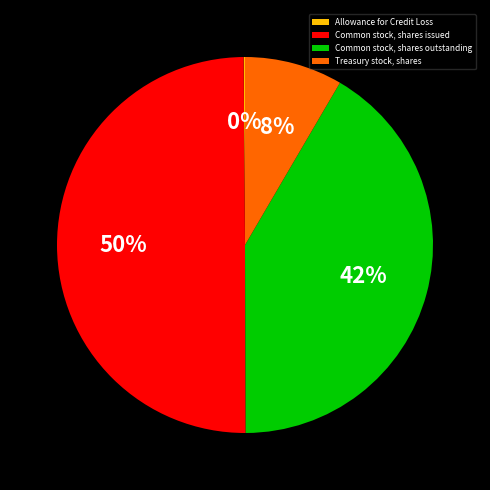

Does Treasury stock, shares account for over 50% of the chart?

No